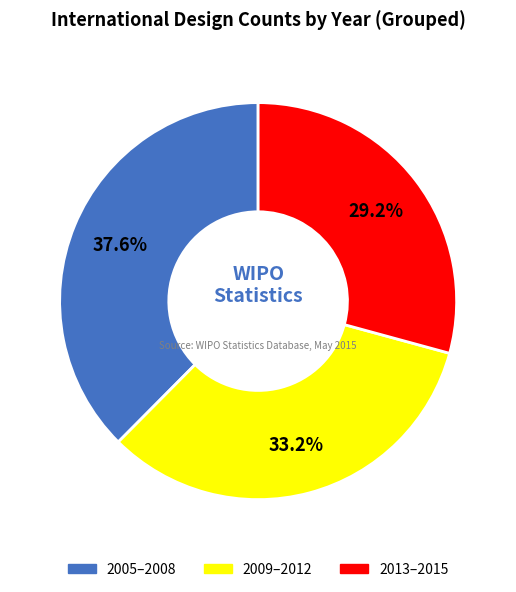

How many slices are in this pie chart?

3